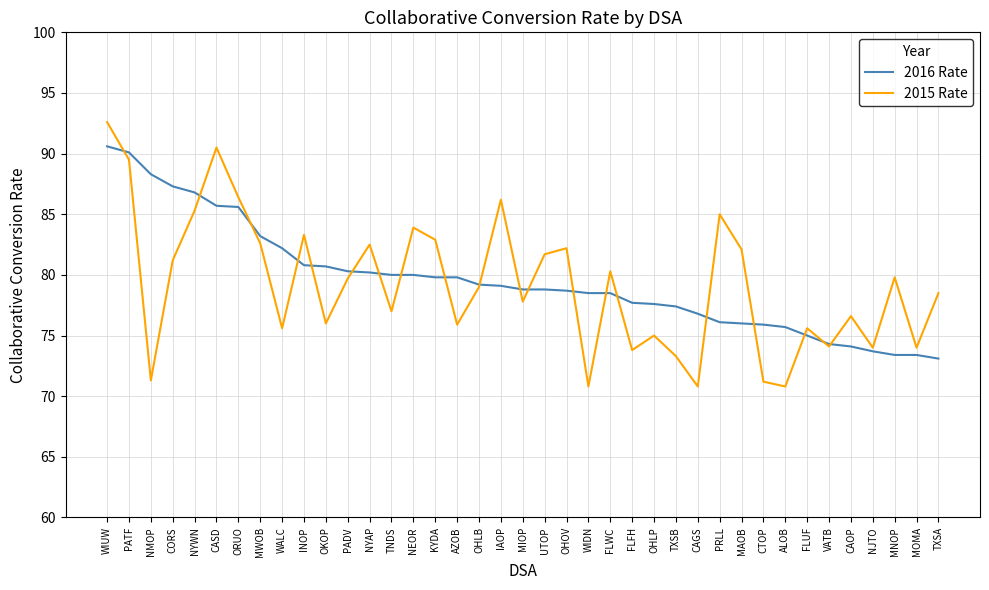

What position from the left is FLUF?

33